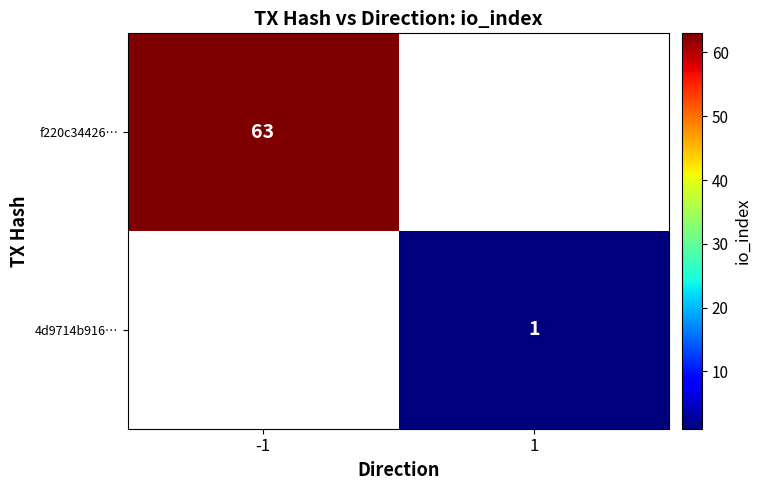

How many categories are shown in the chart?

2